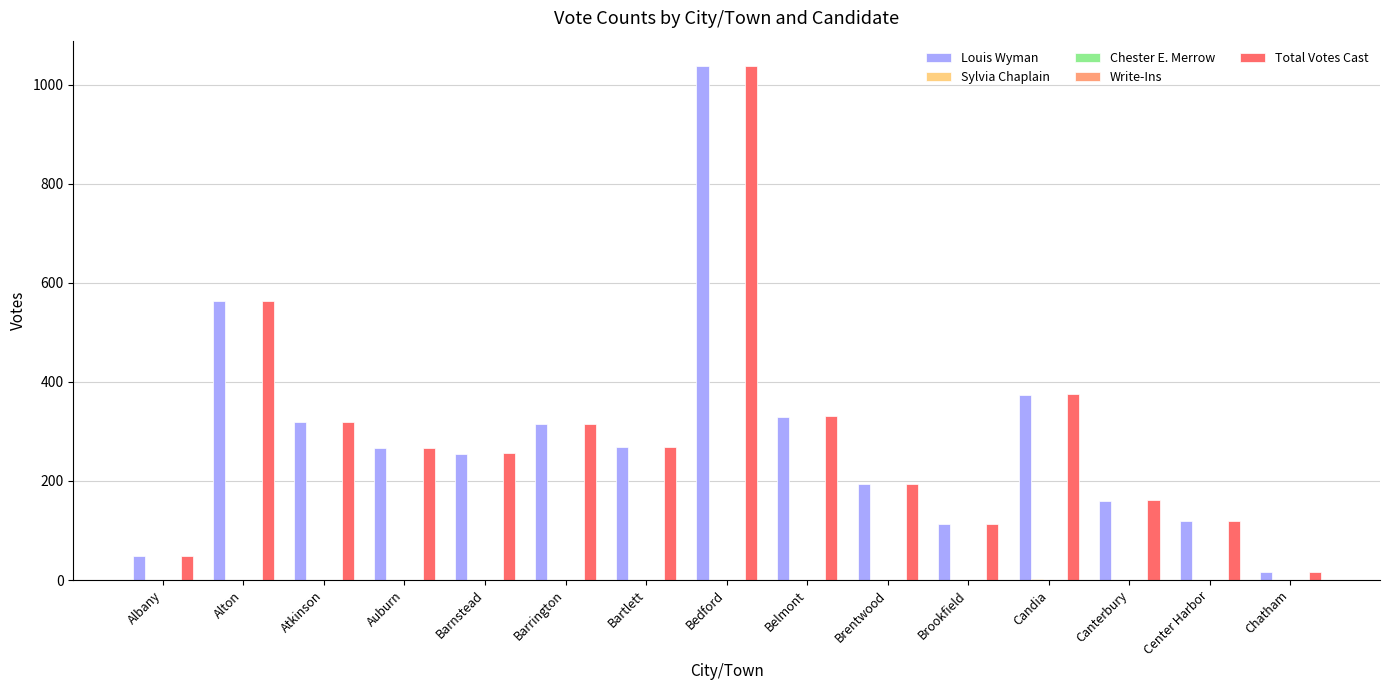

What is the total value across all series at Auburn?

532